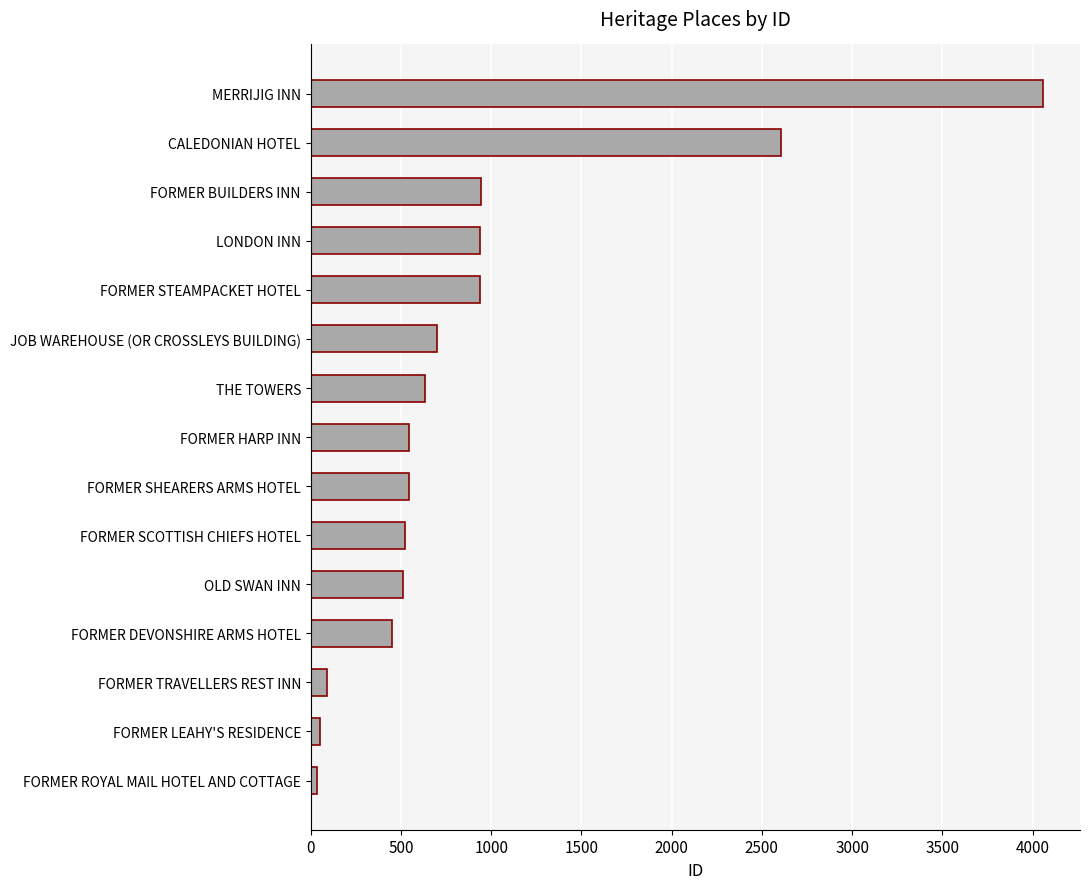

True or false: the data shows 2607 at CALEDONIAN HOTEL.

True